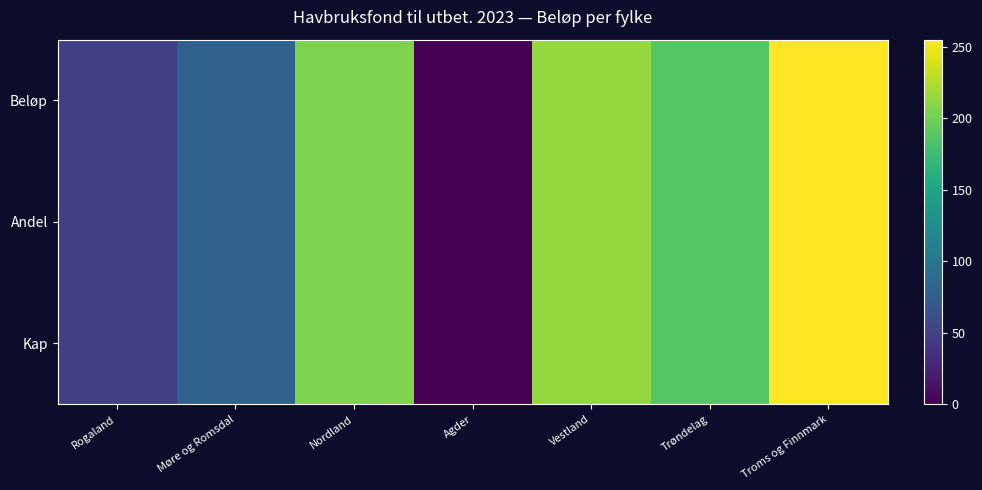

Reading right to left, transcribe all the data shown in this chart.

Beløp: Troms og Finnmark=255.0	Trøndelag=188.2	Vestland=214.3	Agder=0.0	Nordland=205.3	Møre og Romsdal=79.3	Rogaland=47.9
Andel: Troms og Finnmark=255.0	Trøndelag=188.2	Vestland=214.3	Agder=0.0	Nordland=205.3	Møre og Romsdal=79.3	Rogaland=47.9
Kap: Troms og Finnmark=255.0	Trøndelag=188.2	Vestland=214.3	Agder=0.0	Nordland=205.3	Møre og Romsdal=79.3	Rogaland=47.9